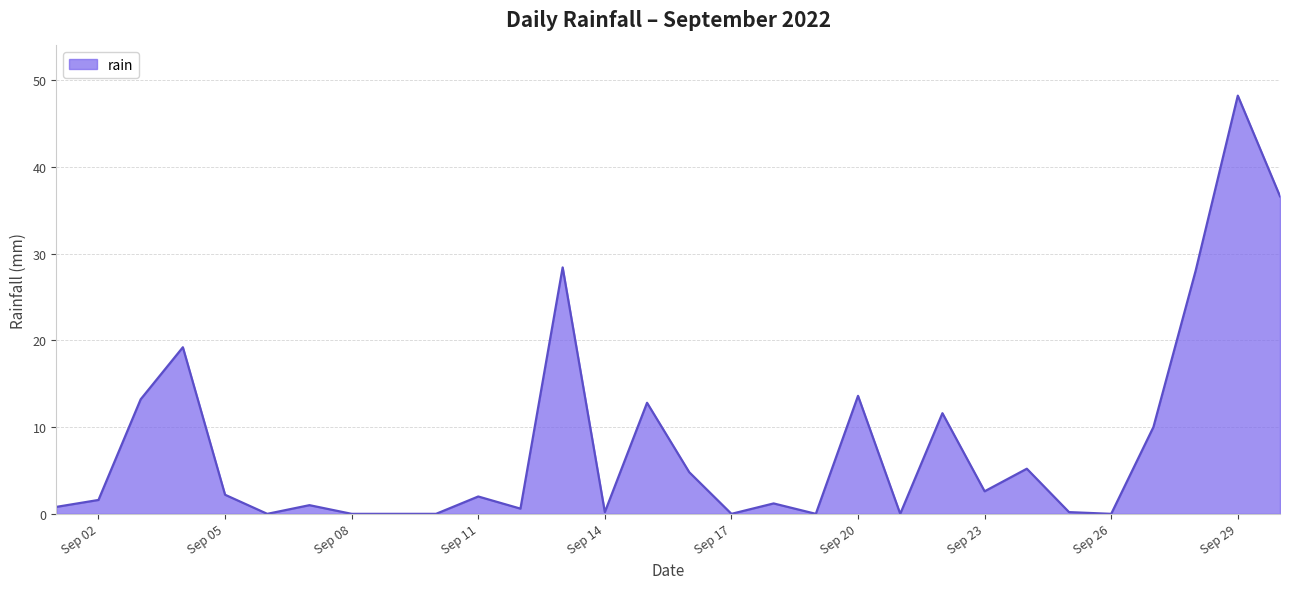

What is the difference between the maximum and minimum values?

48.2